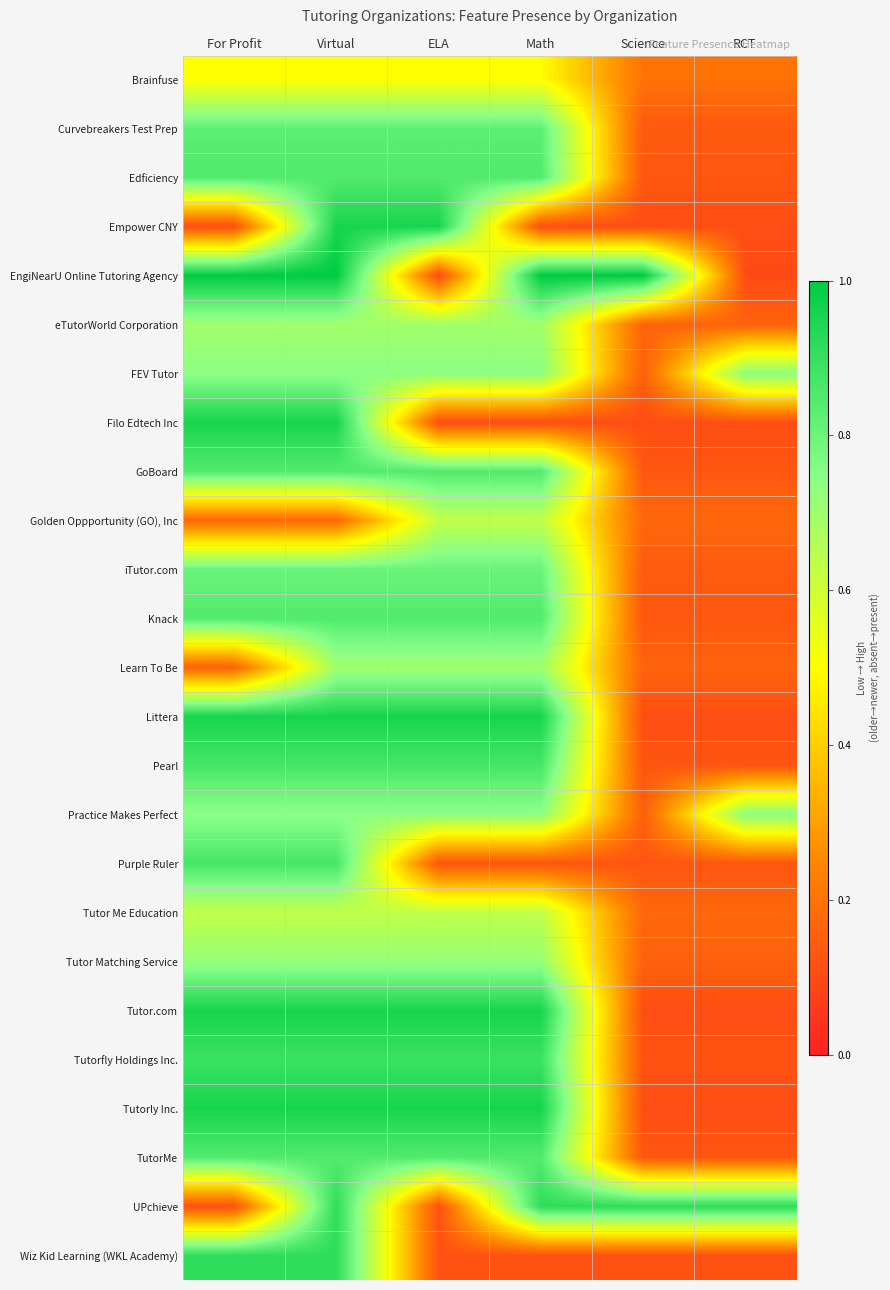

At how many categories does at least one series exceed 0?

6